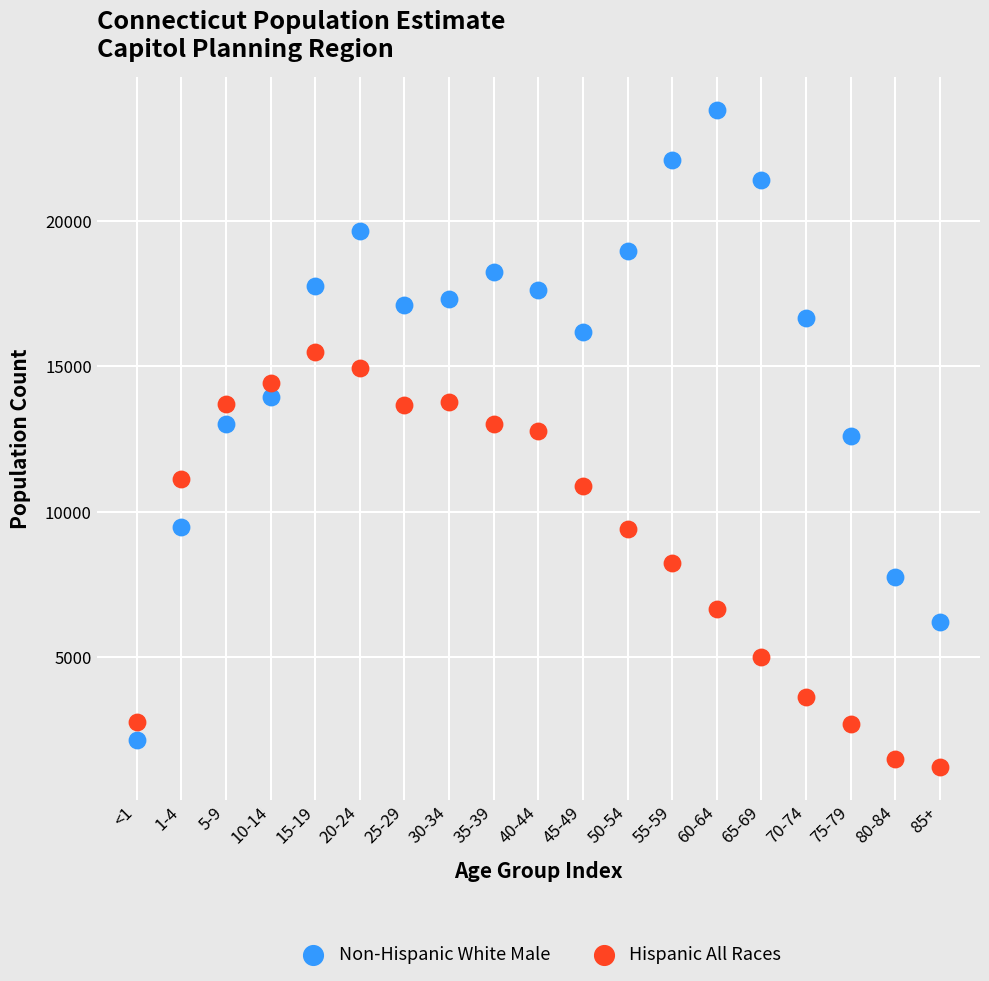

Across all data points, what is the range of Y values (max minus min)?

22582